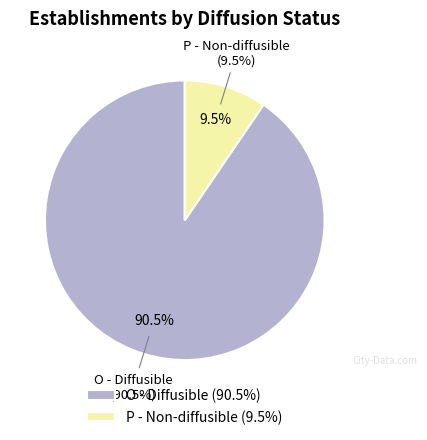

Does any single category account for the majority?

Yes